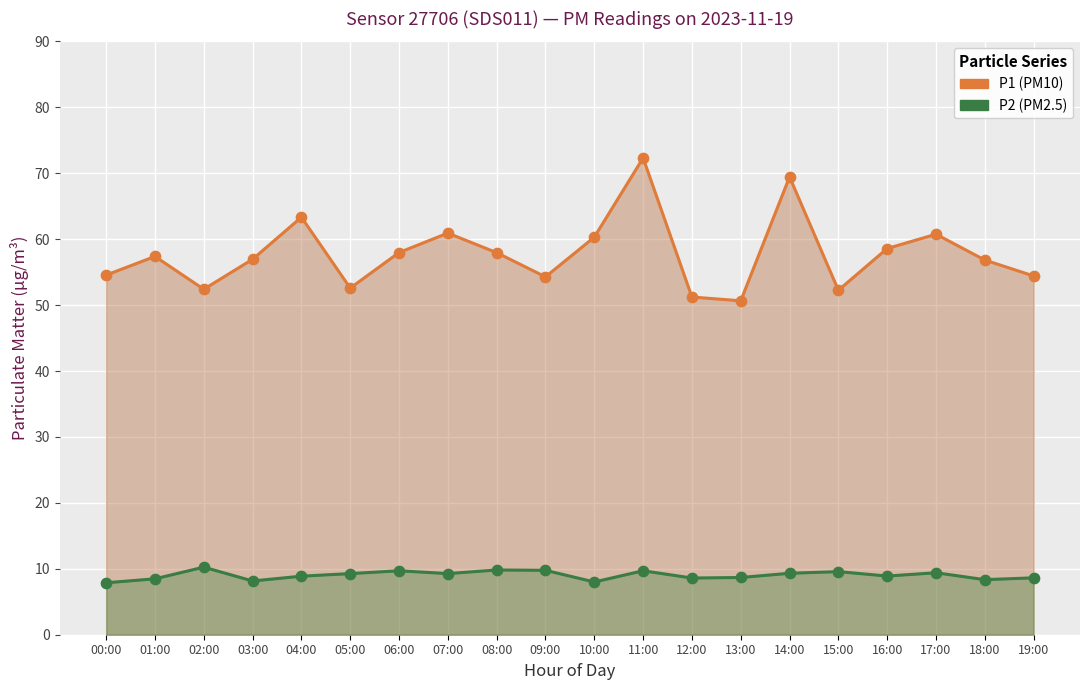

At which category is the sum across all series the highest?

11:00